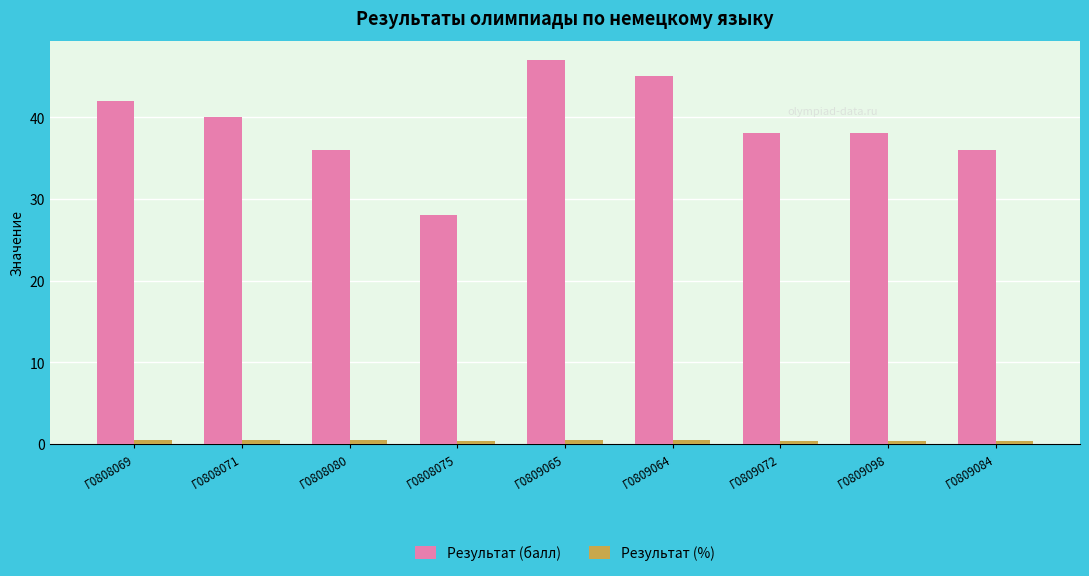

What is the value of the Результат (балл) bar at the 4th from the left?

28.0